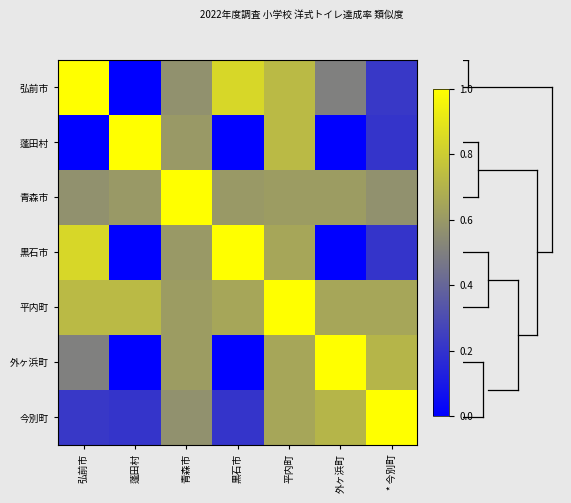

At which category does the chart reach its peak across all series?

弘前市